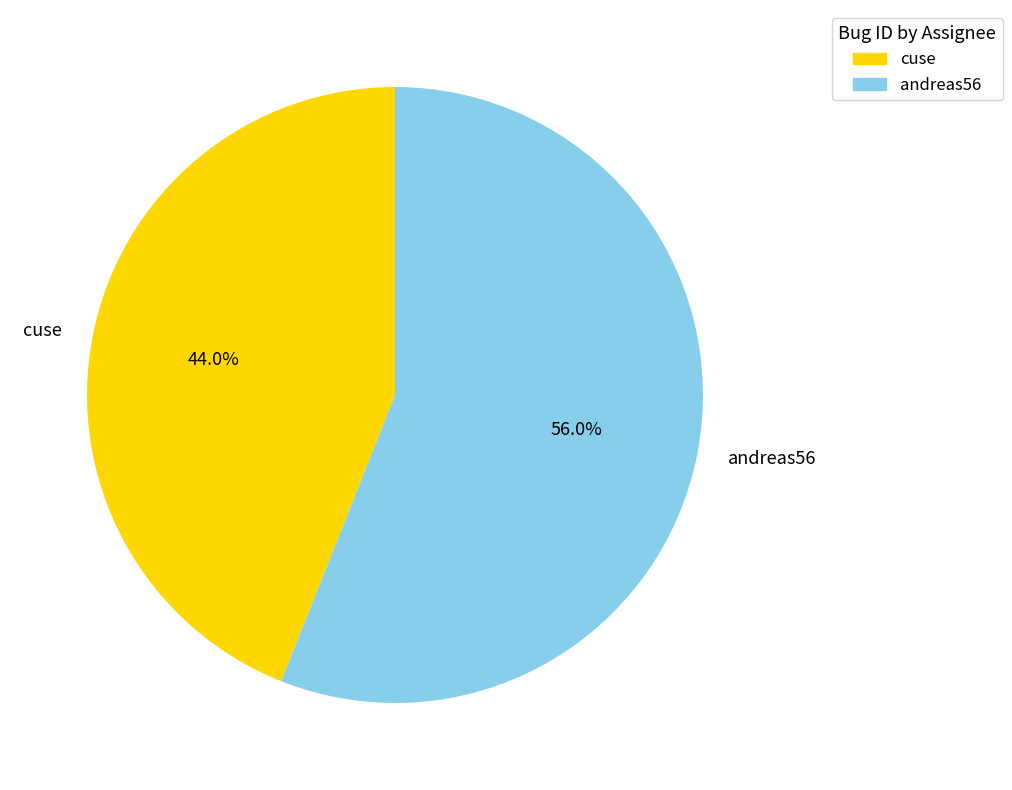

Which slice is the smallest?

cuse